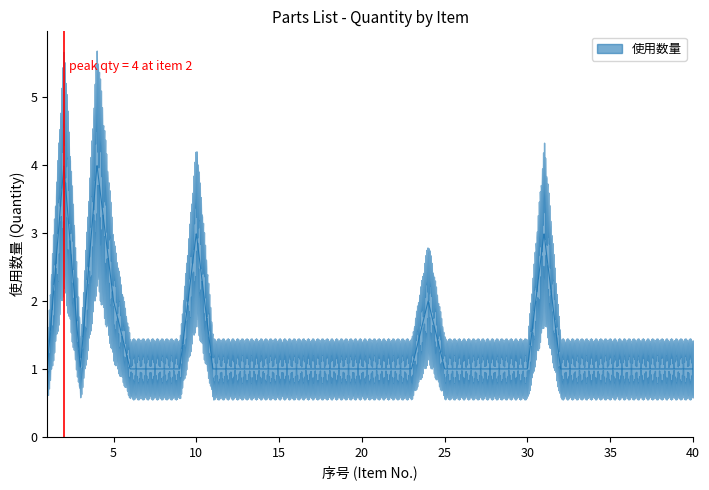

What is the maximum value shown in the chart?

4